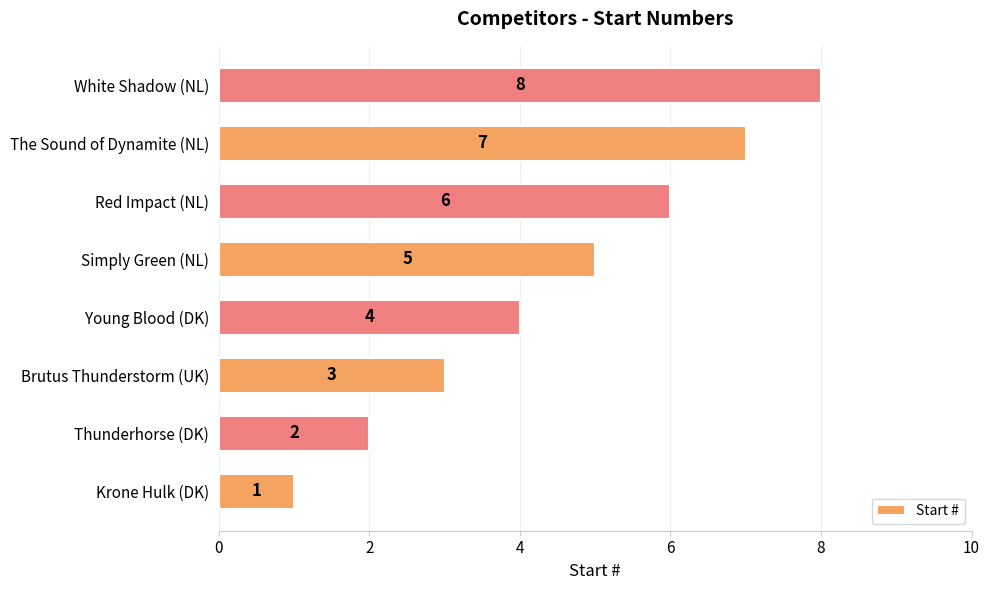

How many data points are less than 5?

4